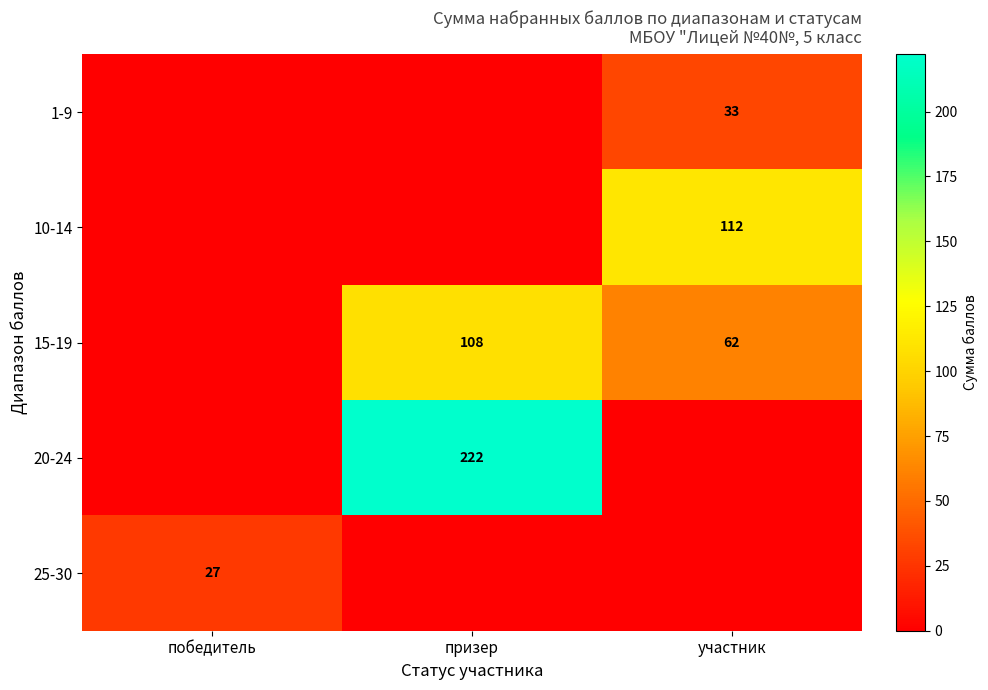

The value of 10-14 at участник is 34. True or false?

False